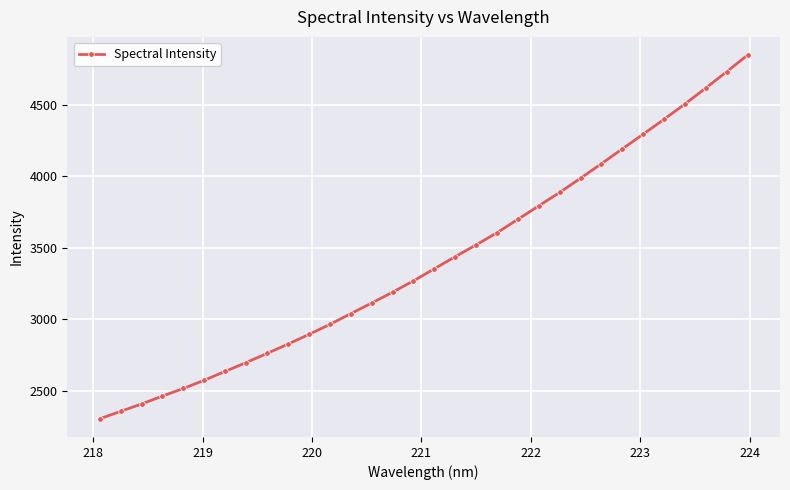

What is the difference between the maximum and minimum values?

2542.1